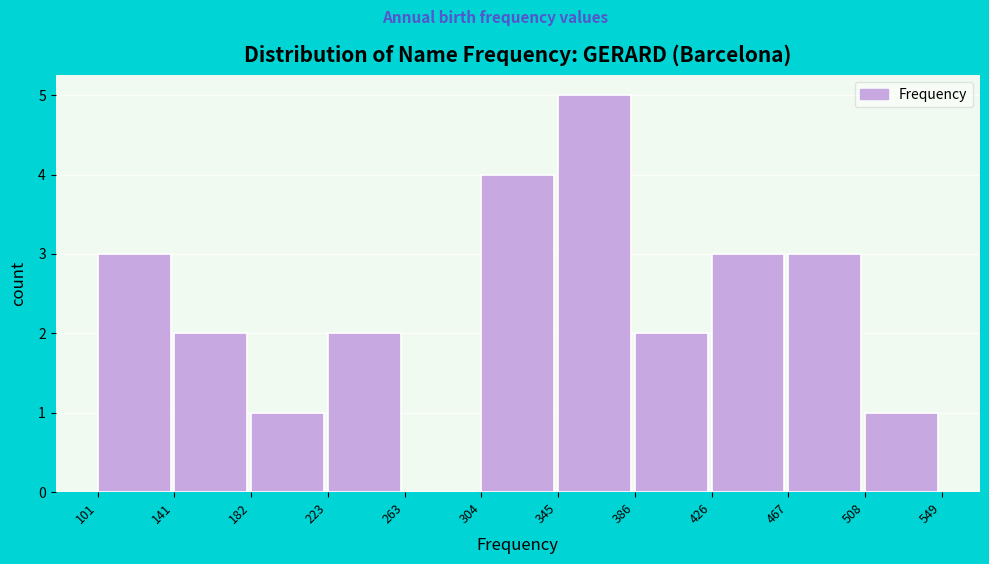

How tall is the bar that spans 223 to 263 on the x-axis? The values are not printed on the chart, so give them approximately, as read against the axis.

2